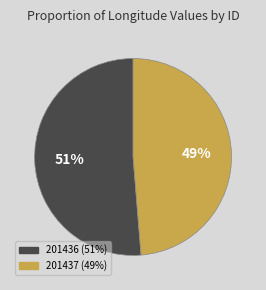

Combined, do 201437 and 201436 account for over 50%?

Yes